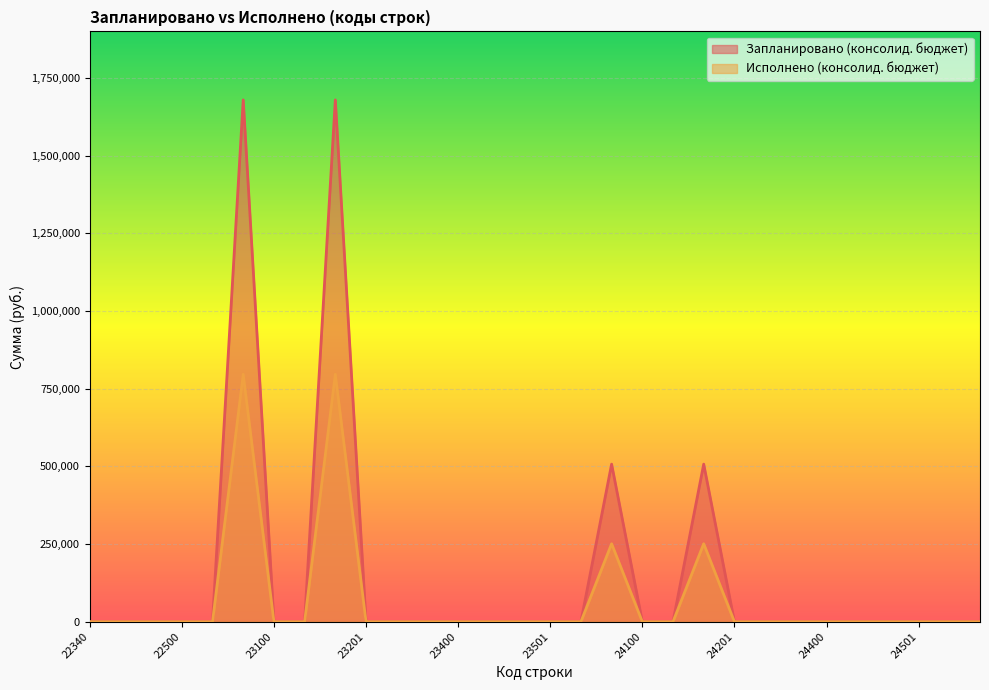

True or false: Исполнено (консолид. бюджет) and Запланировано (консолид. бюджет) cross at least once.

False